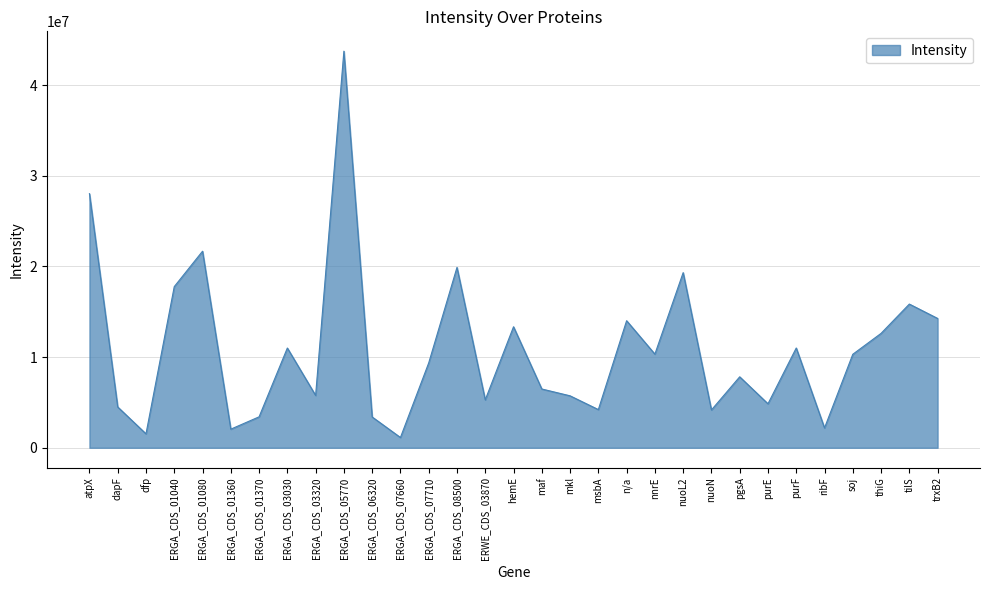

Is it true that the value at mkl is 5728300?

True